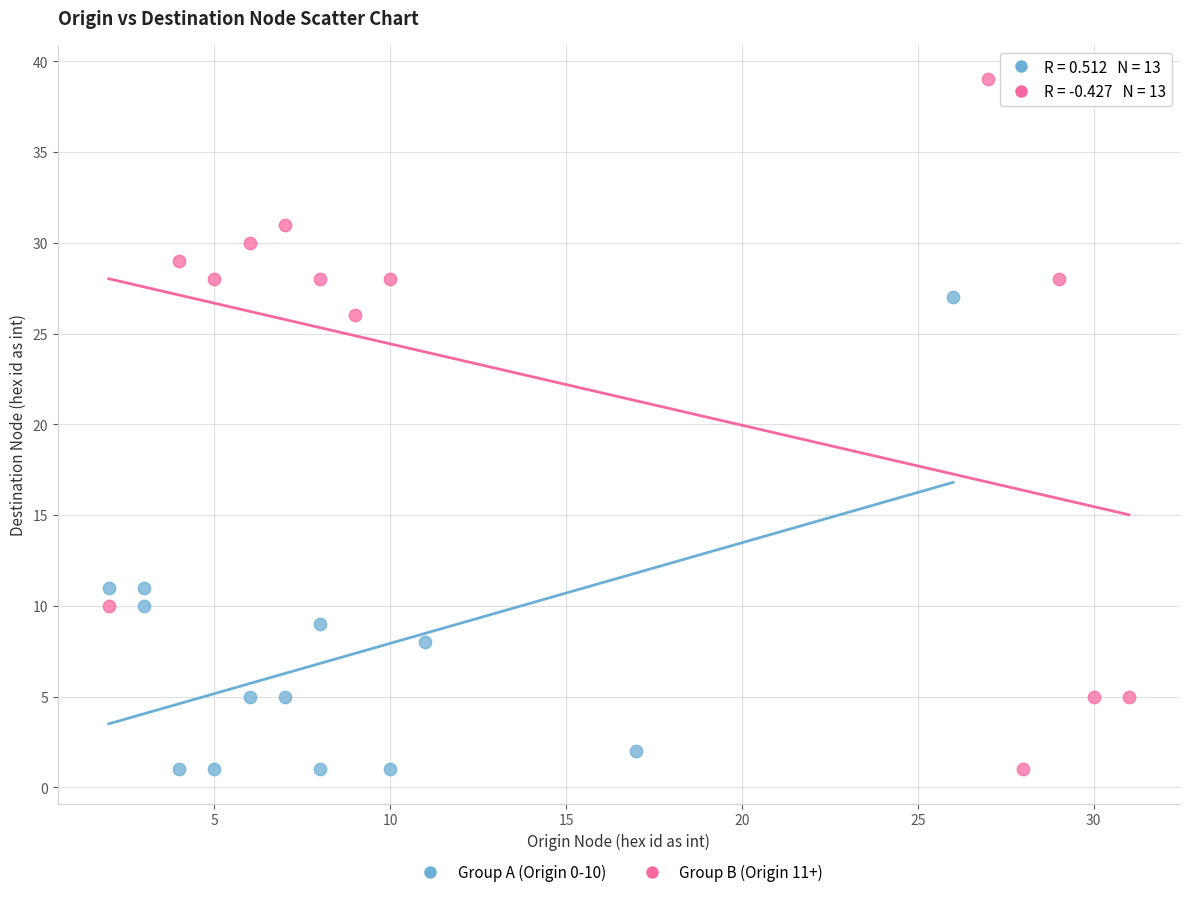

Which series has the largest Y range (max minus min)?

Group B (Origin 11+)